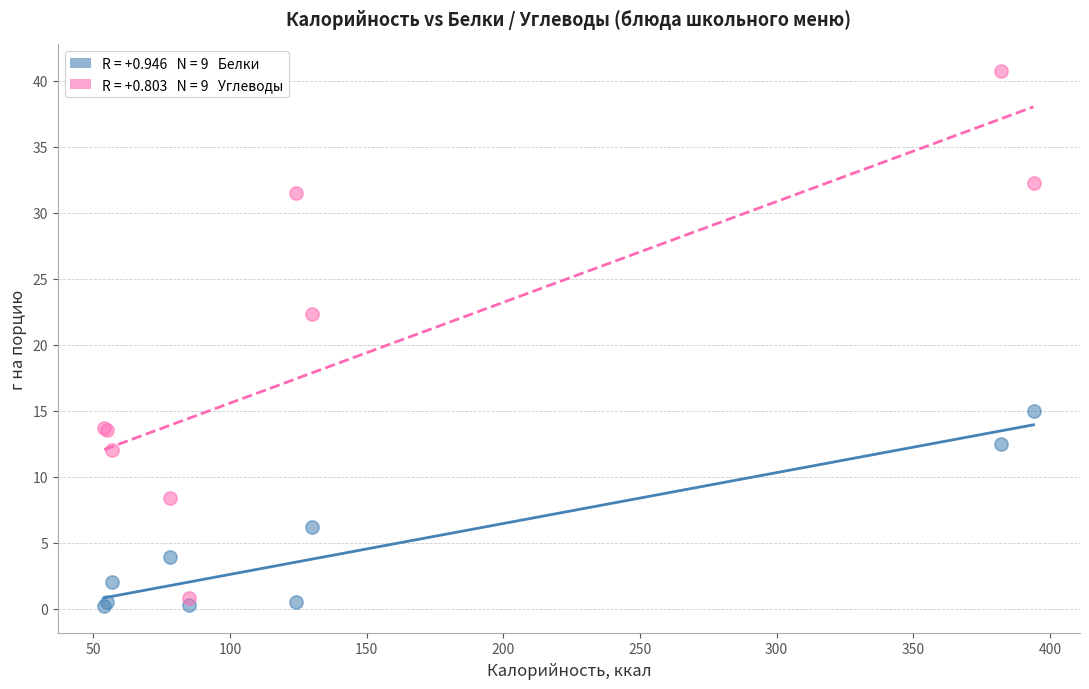

Across all series, what Y value is closest to 20?

22.3